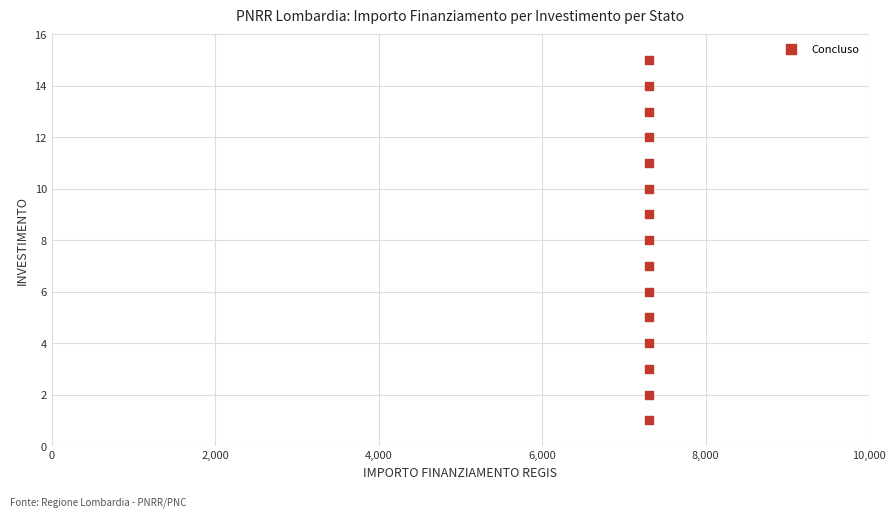

What is the range of Y values (max minus min)?

14